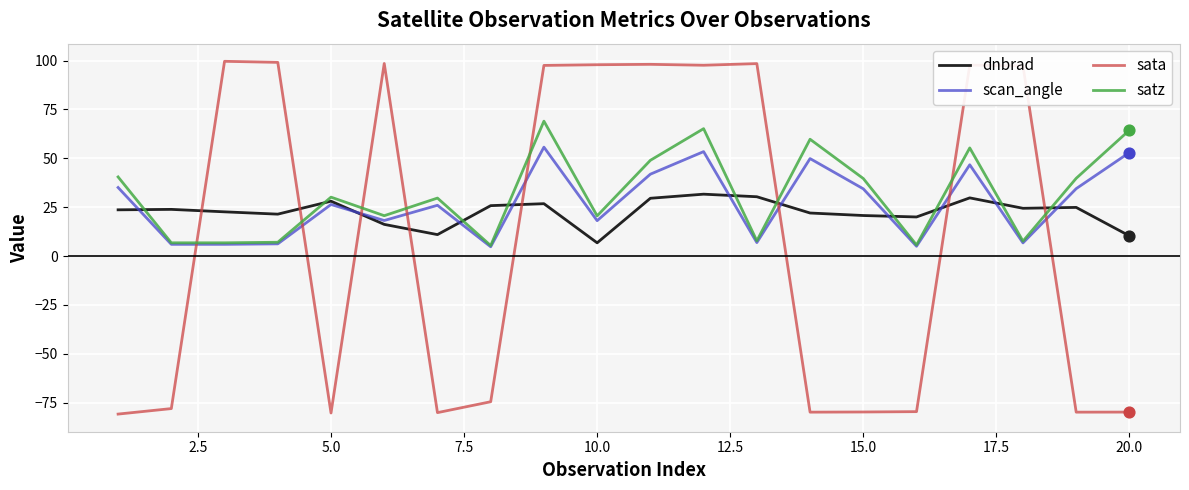

What are all the series names shown in the legend?

dnbrad, scan_angle, sata, satz